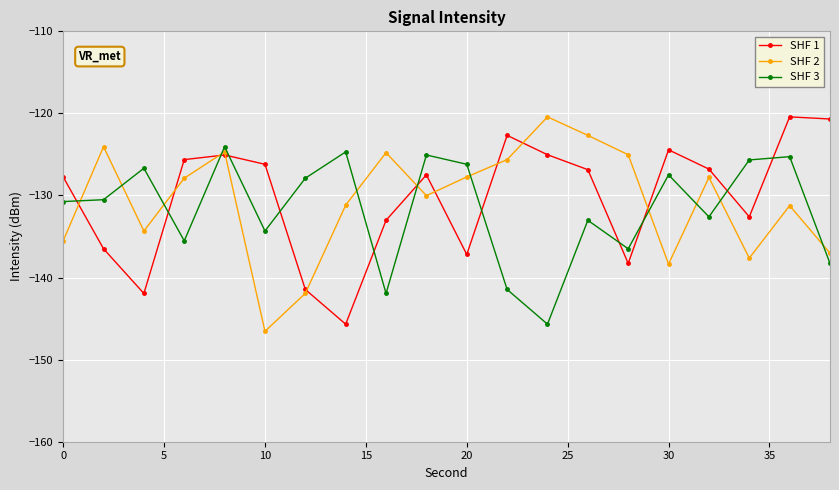

Which series has the widest spread of values?

SHF 2